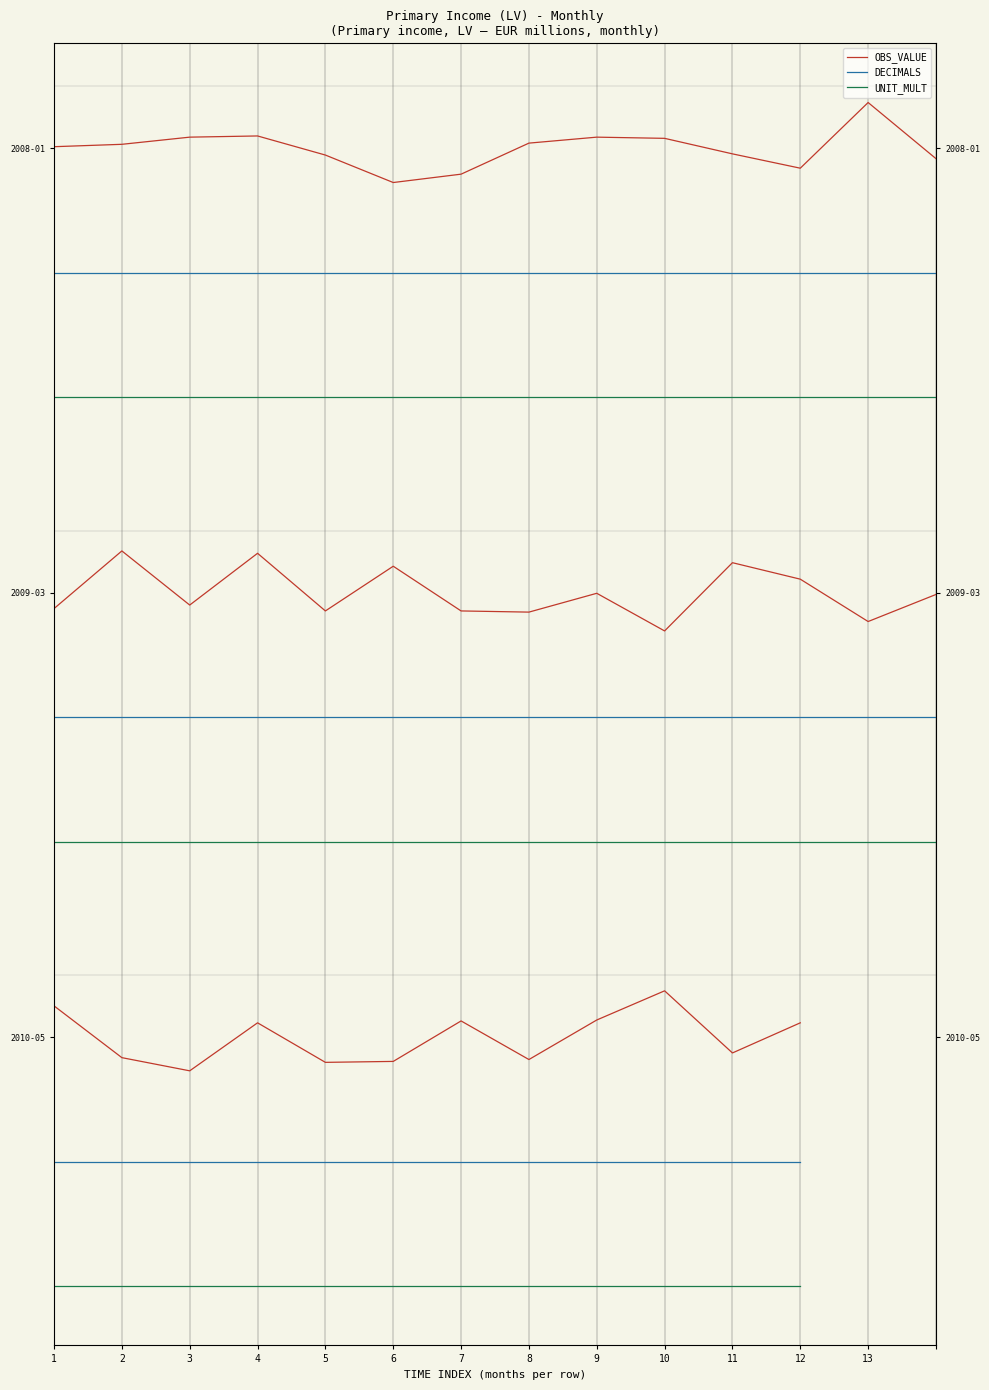

What is the sum of the OBS_VALUE values at 9 and 5?

-0.5